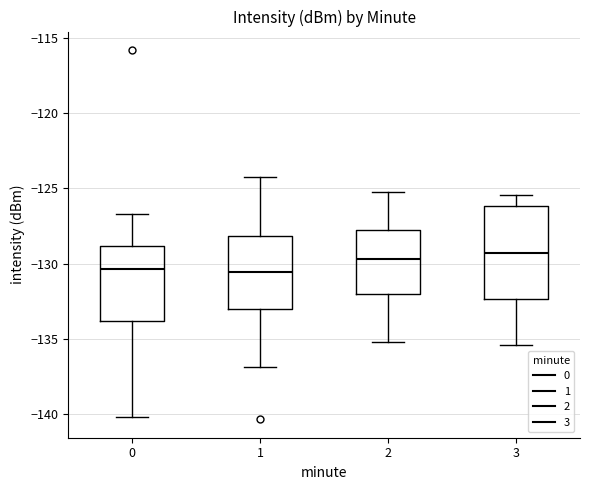

Where is the lower edge of the box at x = 3 on the y-axis? The values are not printed on the chart, so give them approximately, as read against the axis.

-132.5